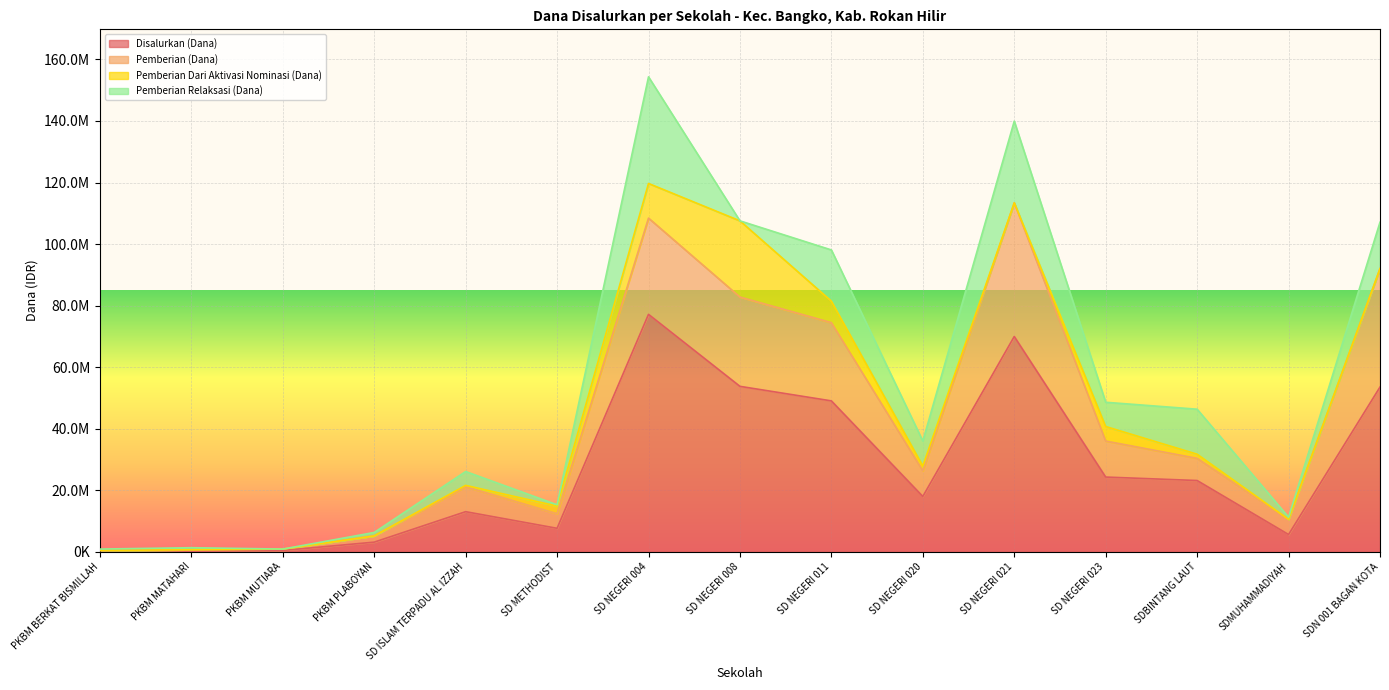

What is the sum of the Pemberian (Dana) values at PKBM MATAHARI and SDN 001 BAGAN KOTA?

92700000